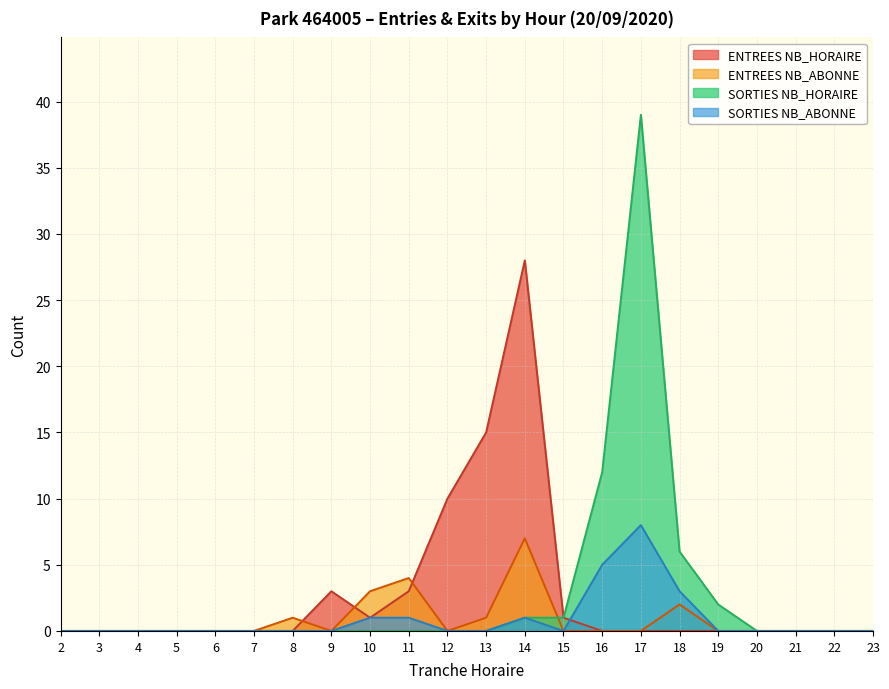

Which series has the widest spread of values?

SORTIES NB_HORAIRE